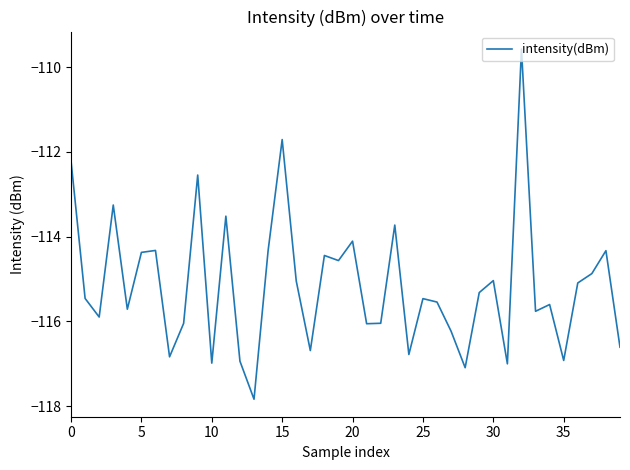

How many interior local peaks (higher than both neighbors) does the data have?

13